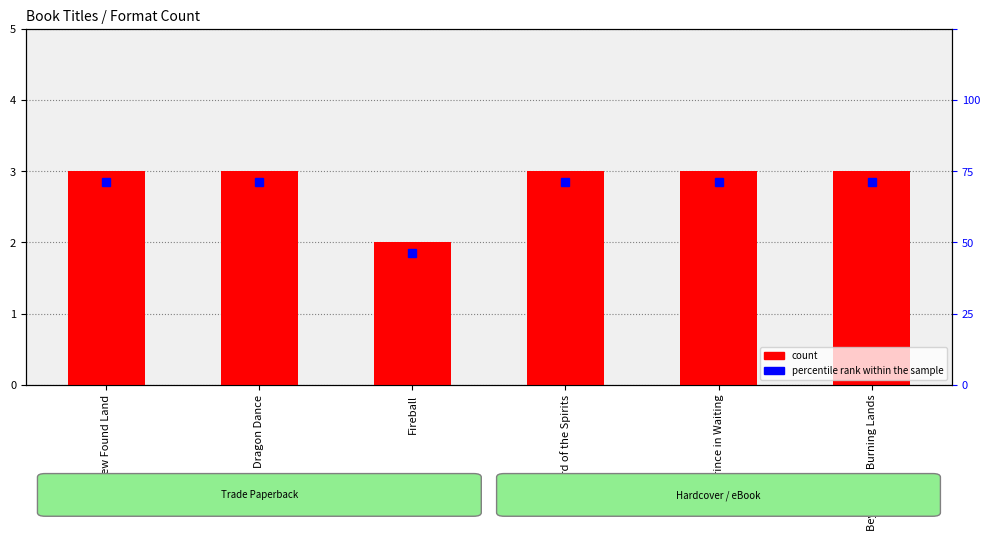

What is the minimum value shown in the chart?

2